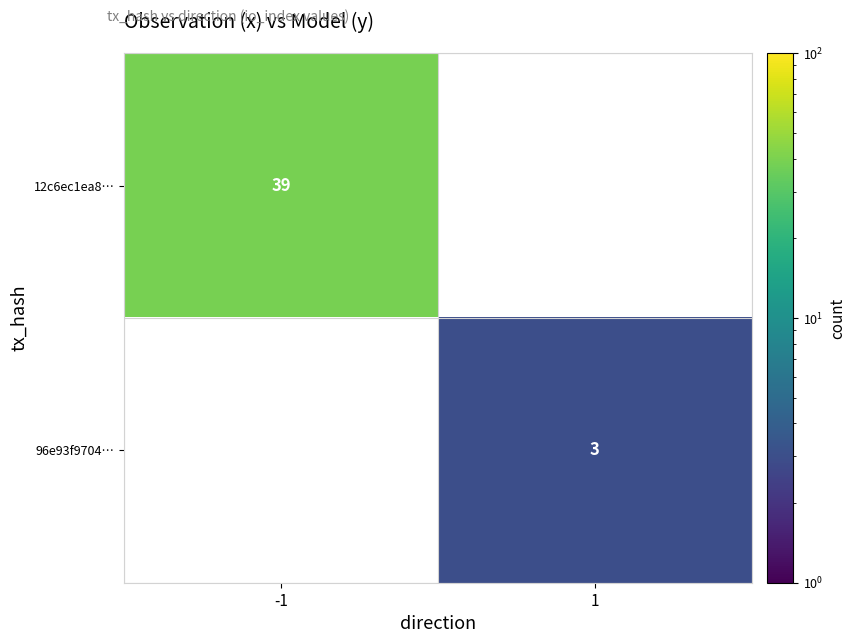

What is the smallest value displayed?

3.0